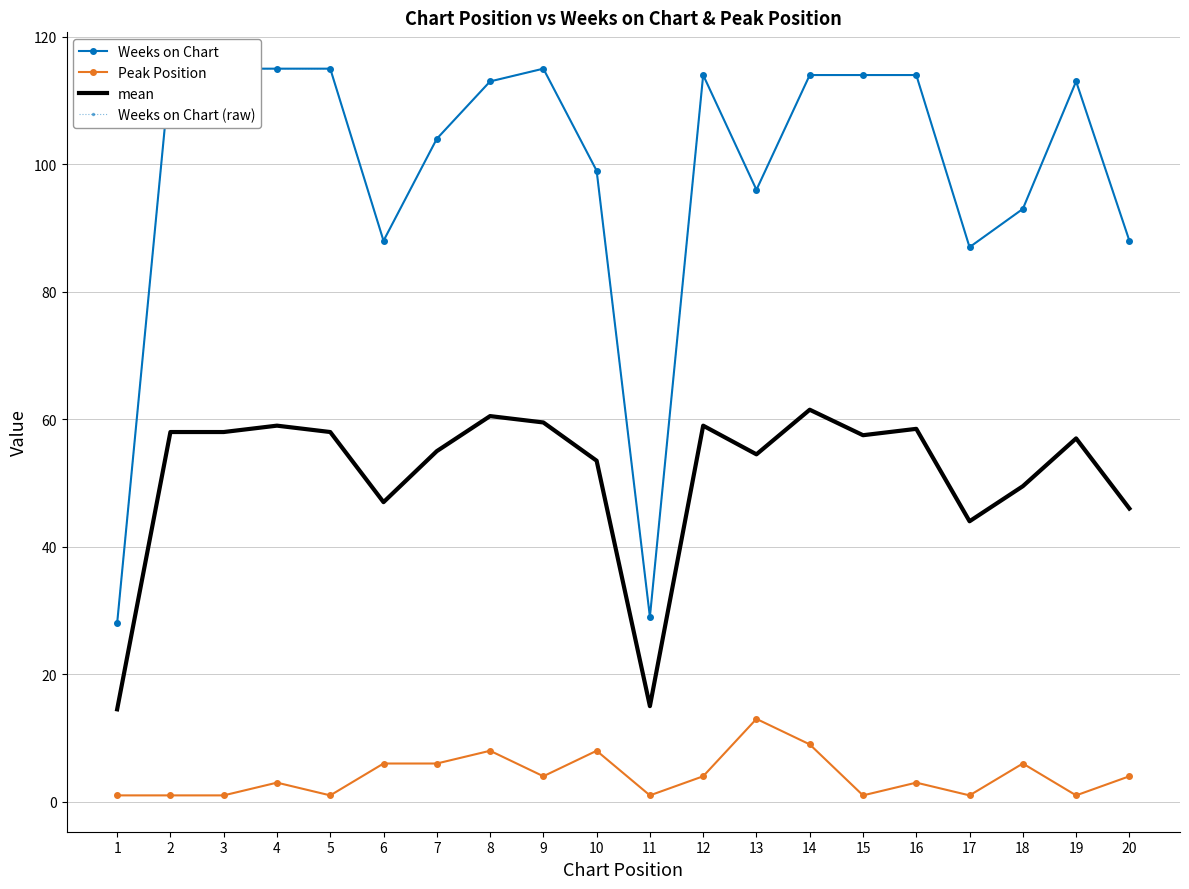

How many lines are shown in the chart?

4